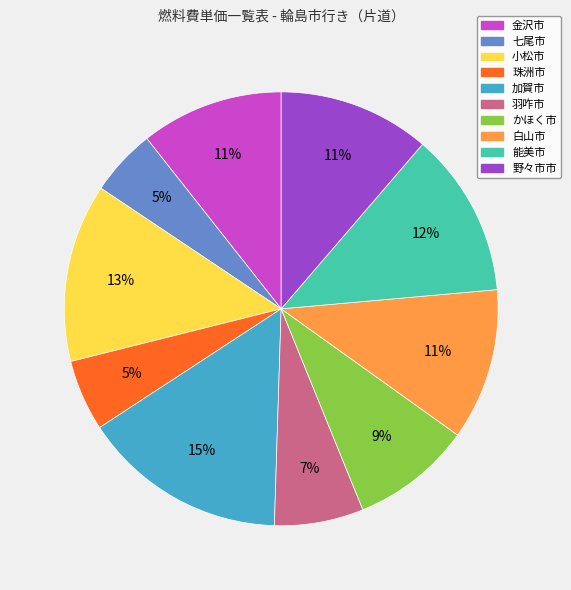

Does any single category account for the majority?

No